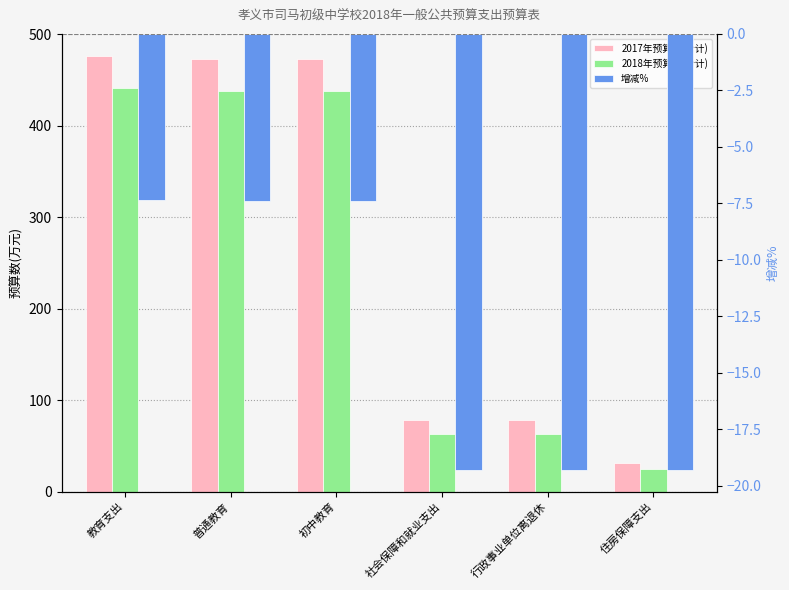

How many bars are there in total?

18